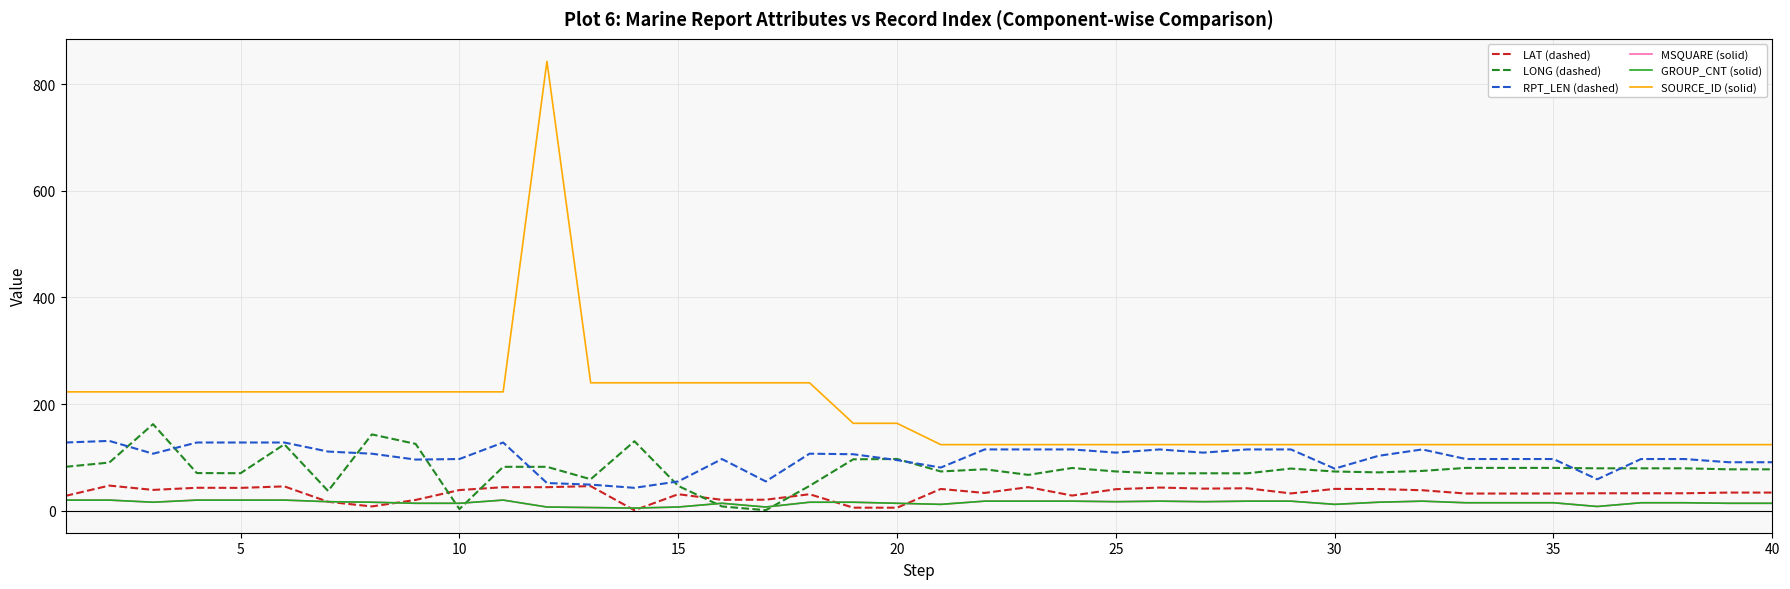

Does the chart display data point markers on the line(s)?

No